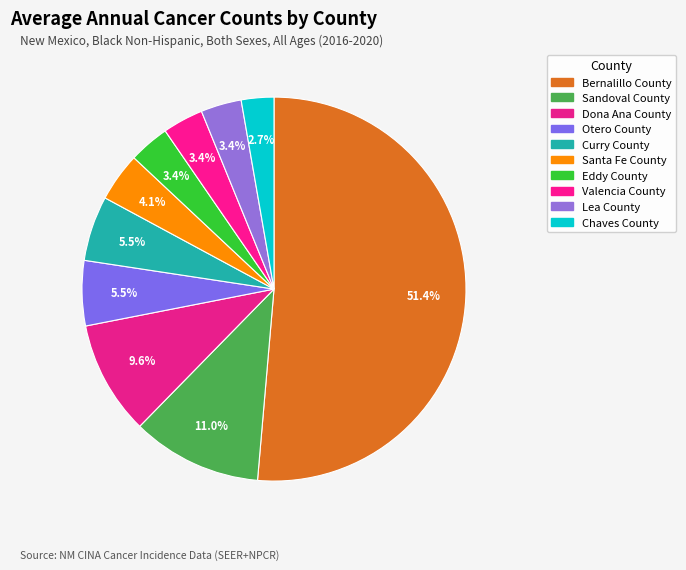

What percentage is the Dona Ana County slice, to the nearest percent?

10%